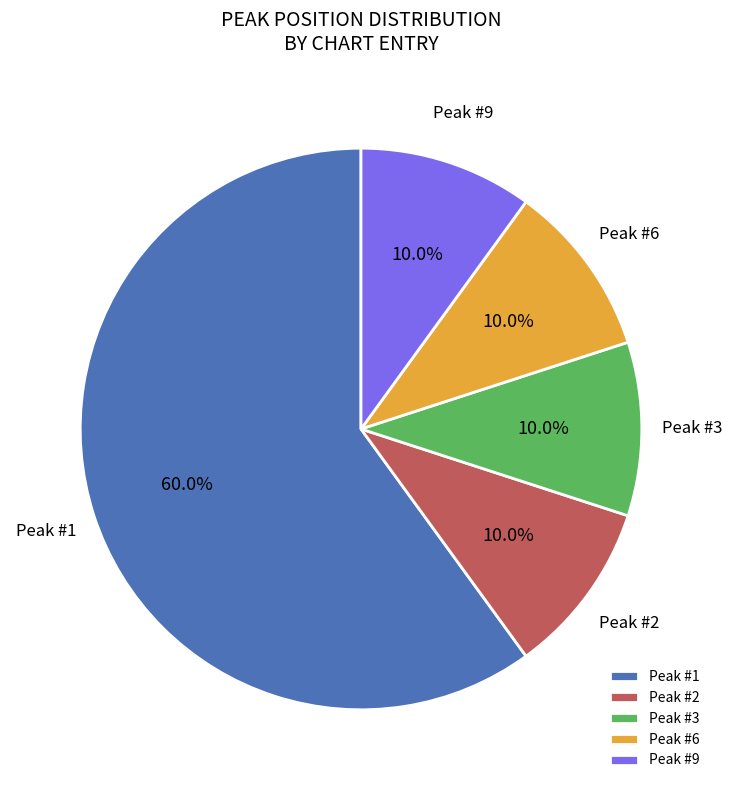

Between Peak #1 and Peak #2, which is larger?

Peak #1